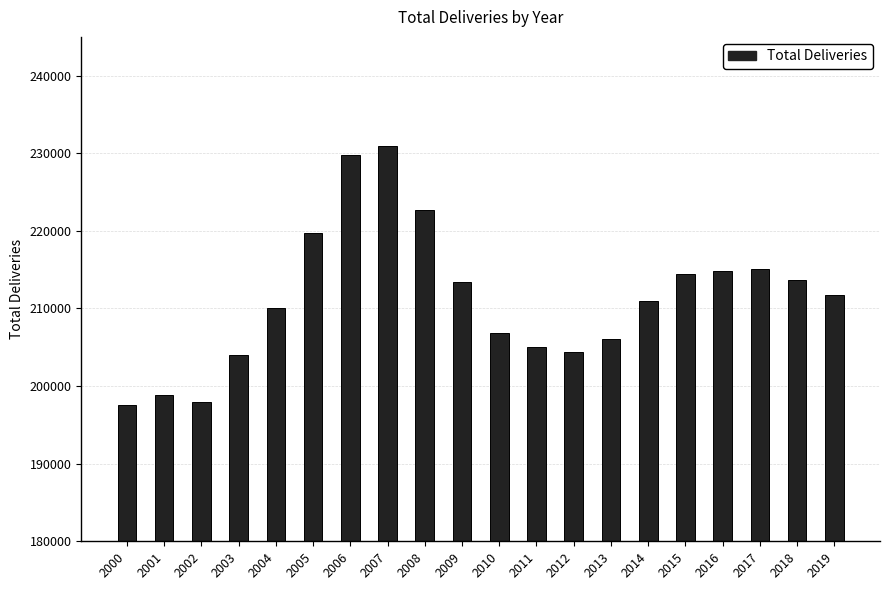

Between 2000 and 2008, which is larger?

2008